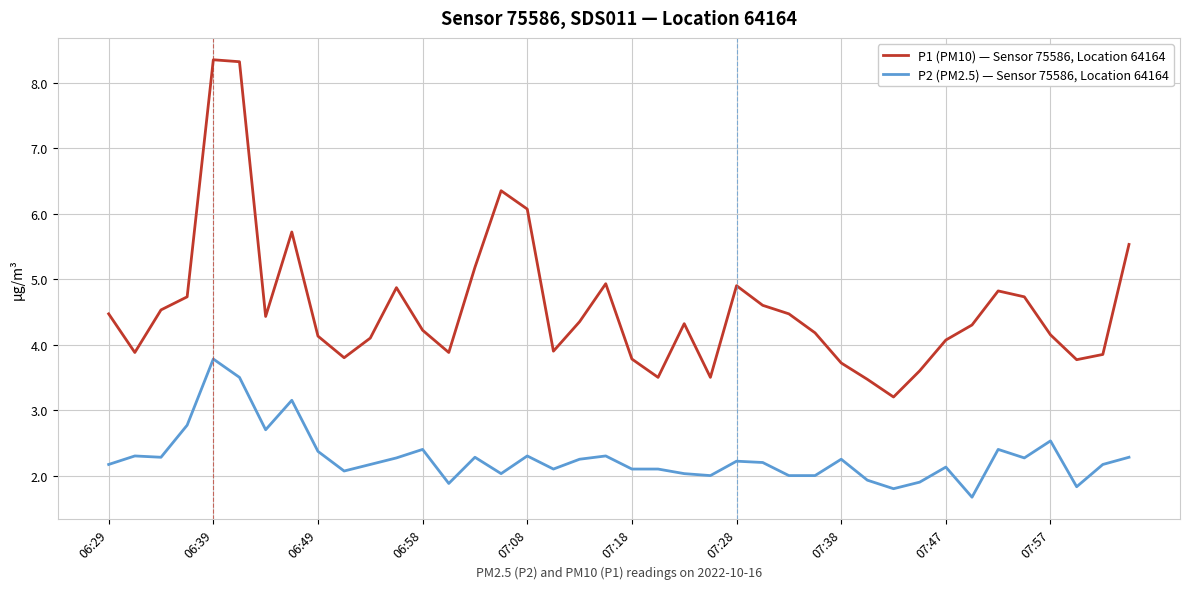

Rank the series by their average value, from highest to lowest.

P1 (PM10) — Sensor 75586, Location 64164, P2 (PM2.5) — Sensor 75586, Location 64164